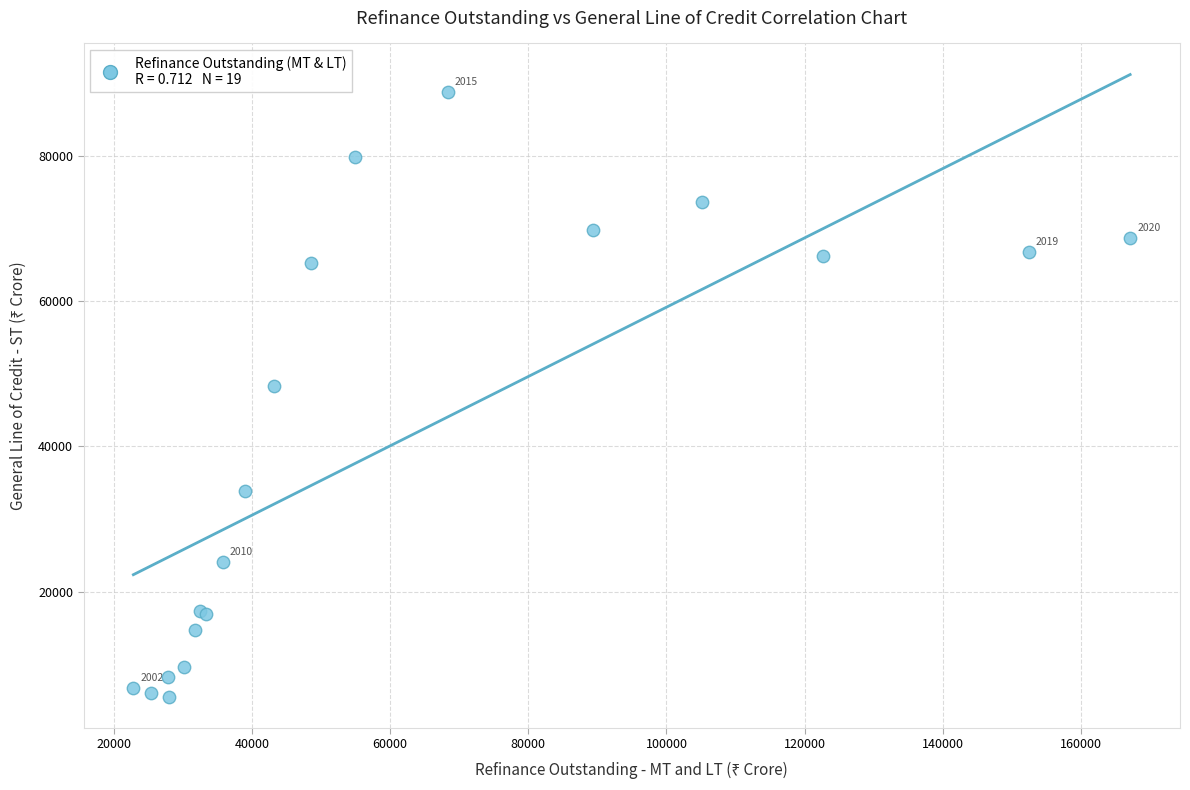

What Y value in the scatter plot is closest to 47154?

48338